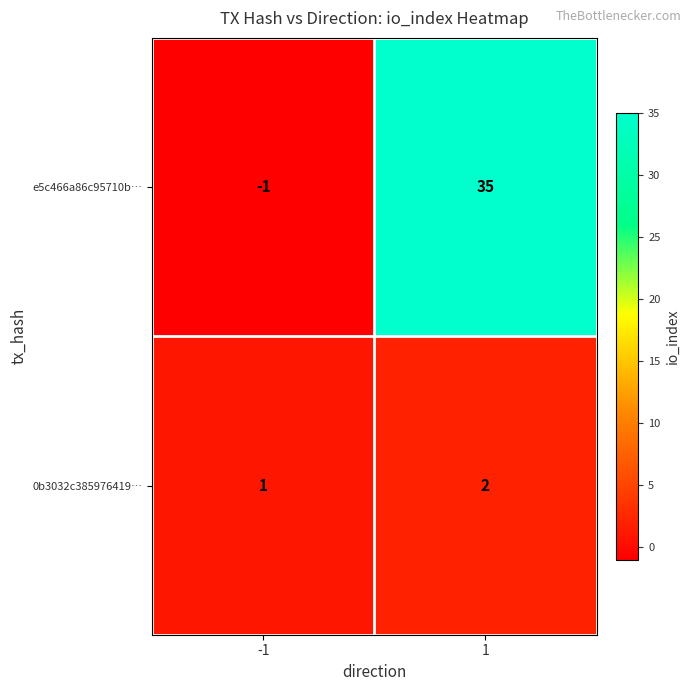

What value does the e5c466a86c95710b… series have at 1, to the nearest 10?

40